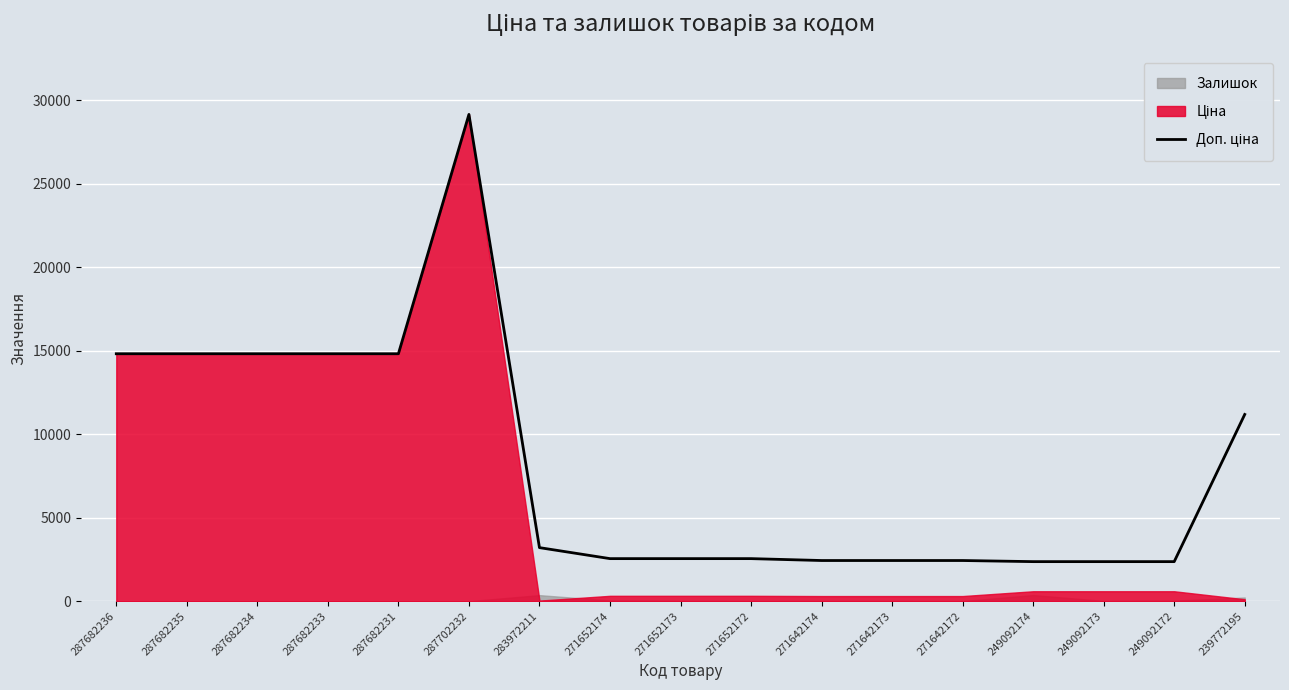

True or false: the data shows 3626.8 at 249092172.

False